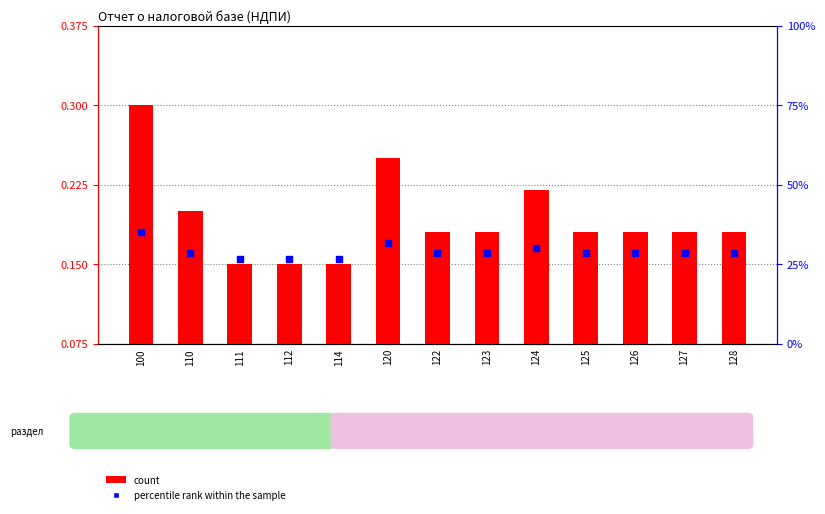

What are all the series names shown in the legend?

count, percentile rank within the sample